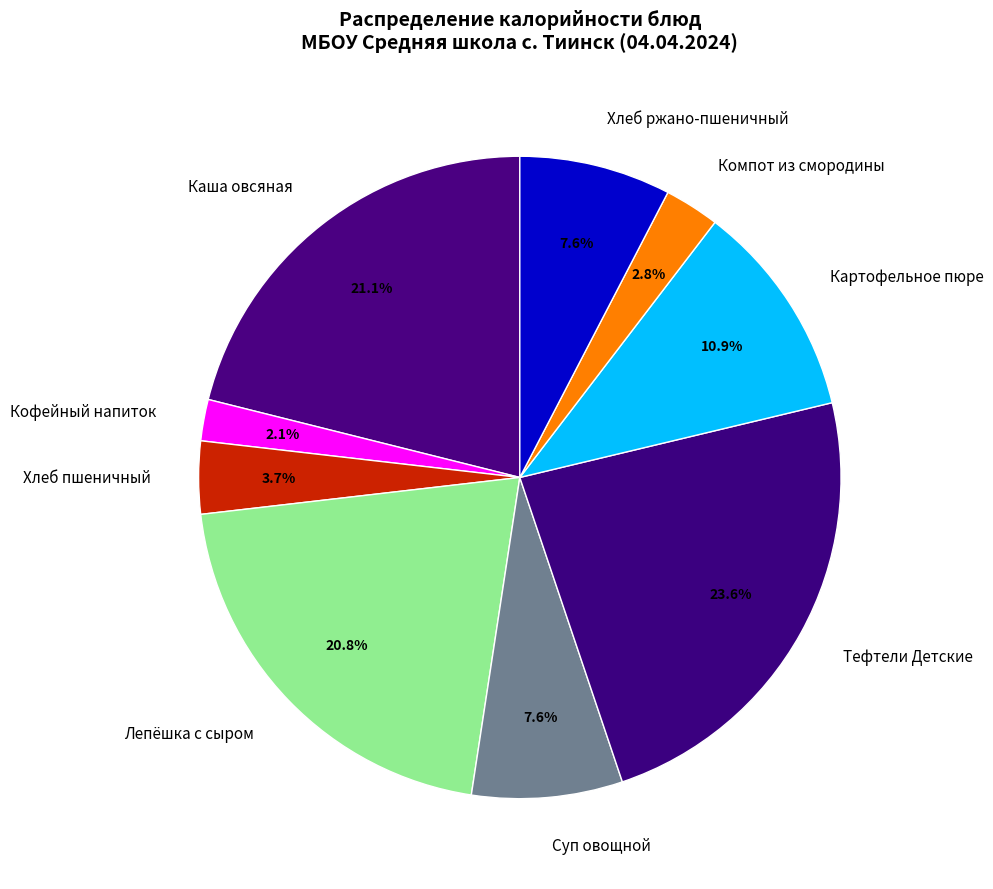

Which category has the smallest portion of the pie?

Кофейный напиток